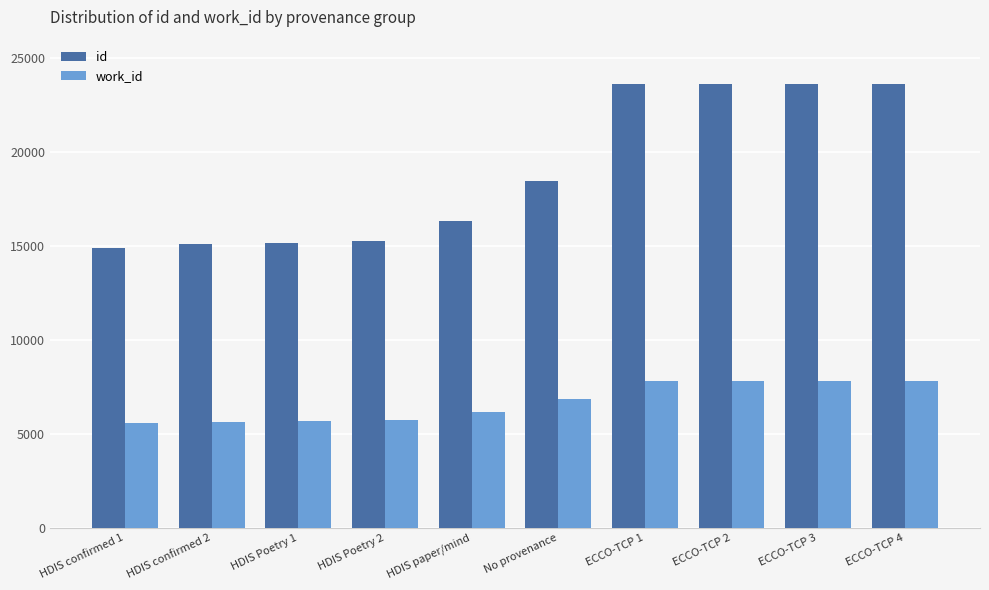

The value of id at HDIS confirmed 2 is 4649. True or false?

False